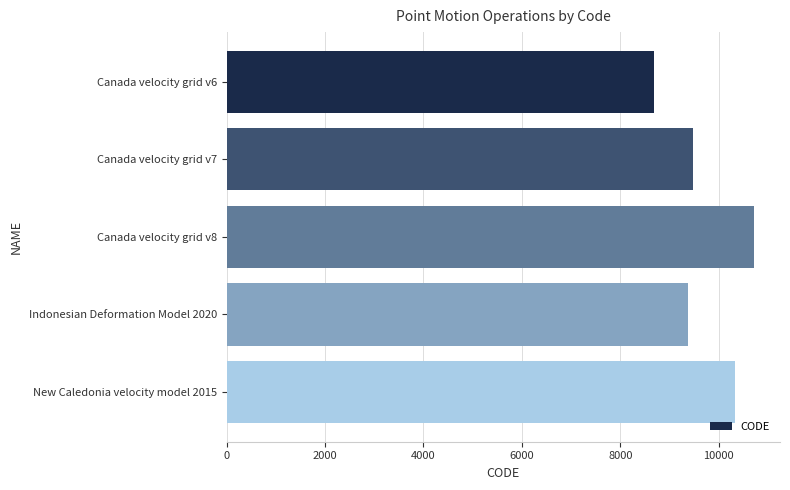

What is the smallest value displayed?

8676